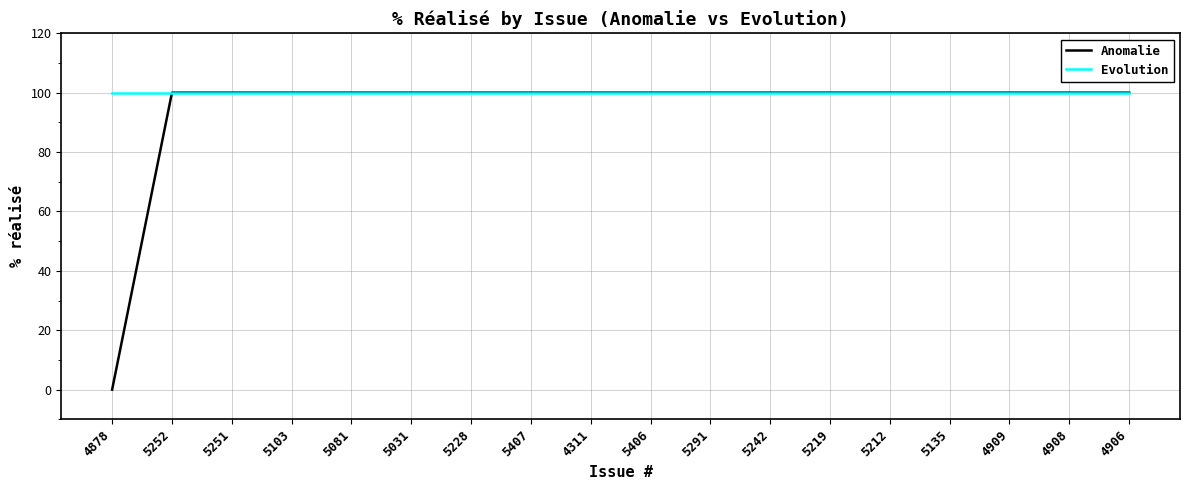

Rank the series by their average value, from highest to lowest.

Evolution, Anomalie